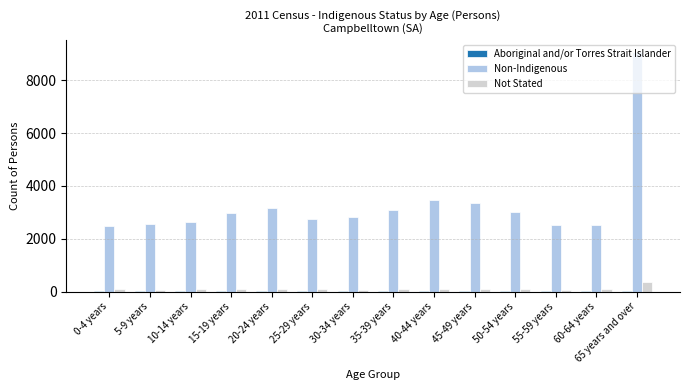

Which series has the largest total across all categories?

Non-Indigenous